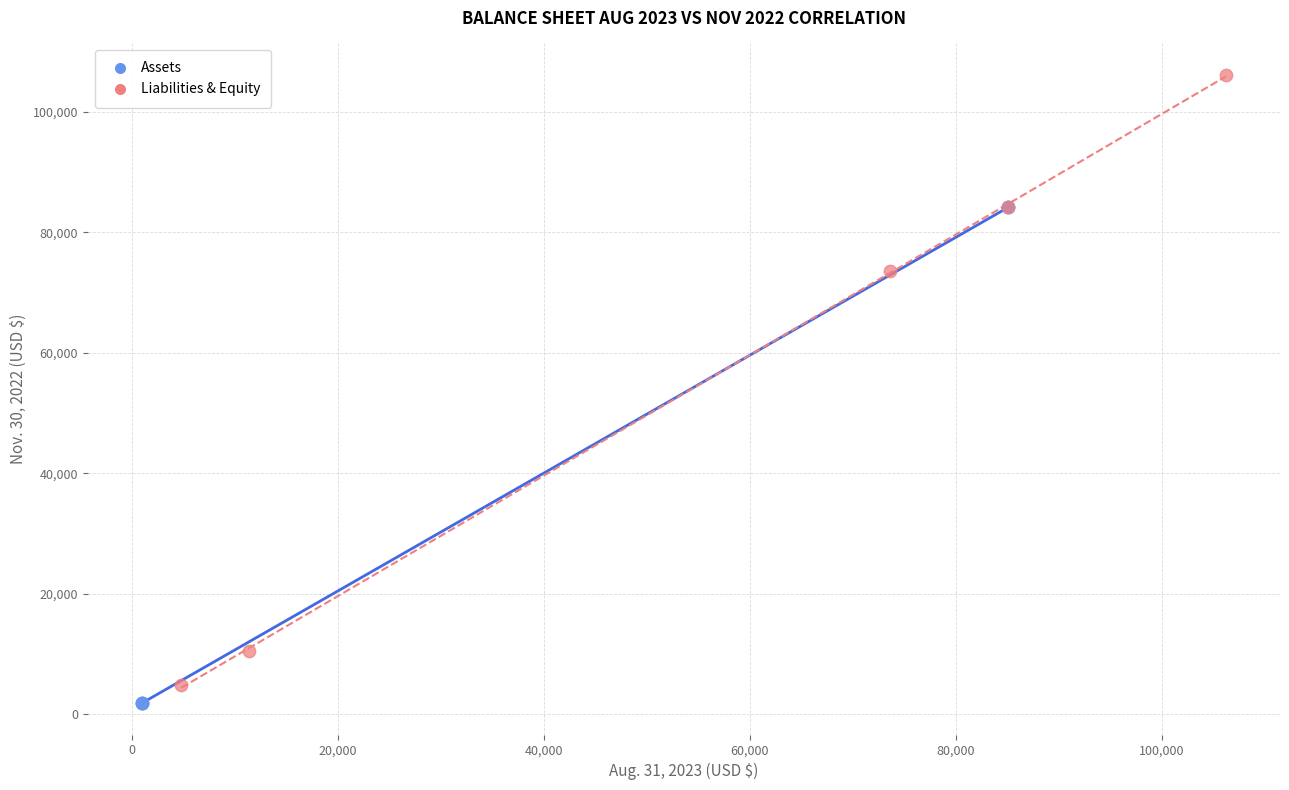

Which series reaches the maximum Y coordinate?

Liabilities & Equity